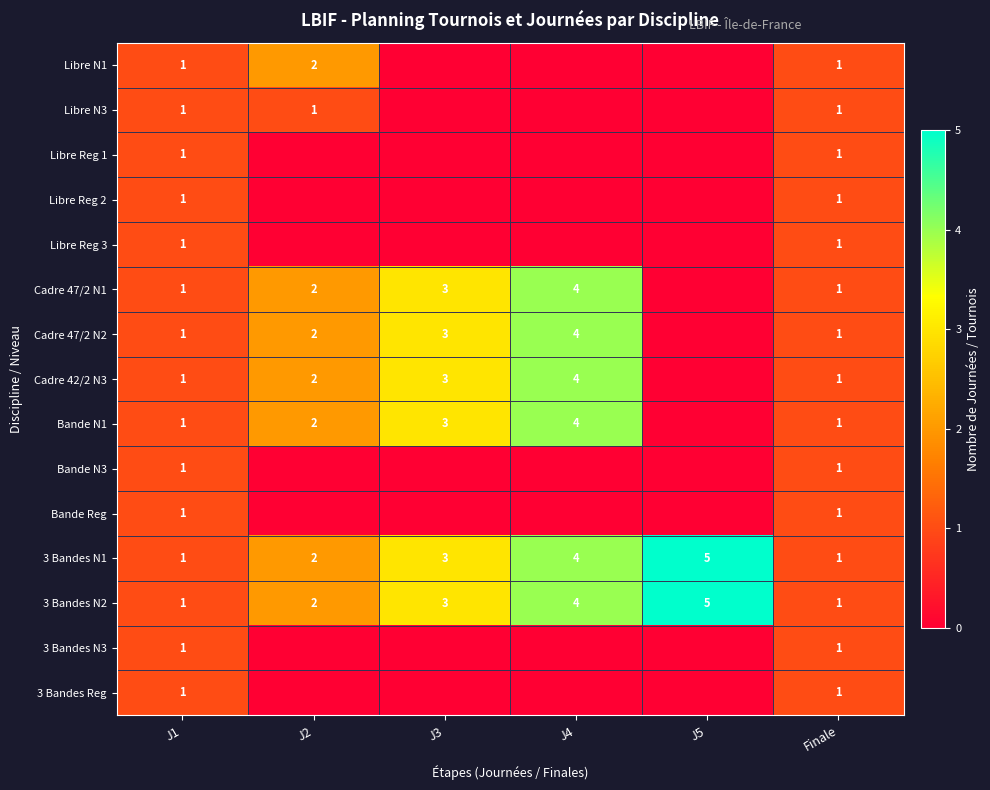

What is the sum of all 3 Bandes N1 values?

16